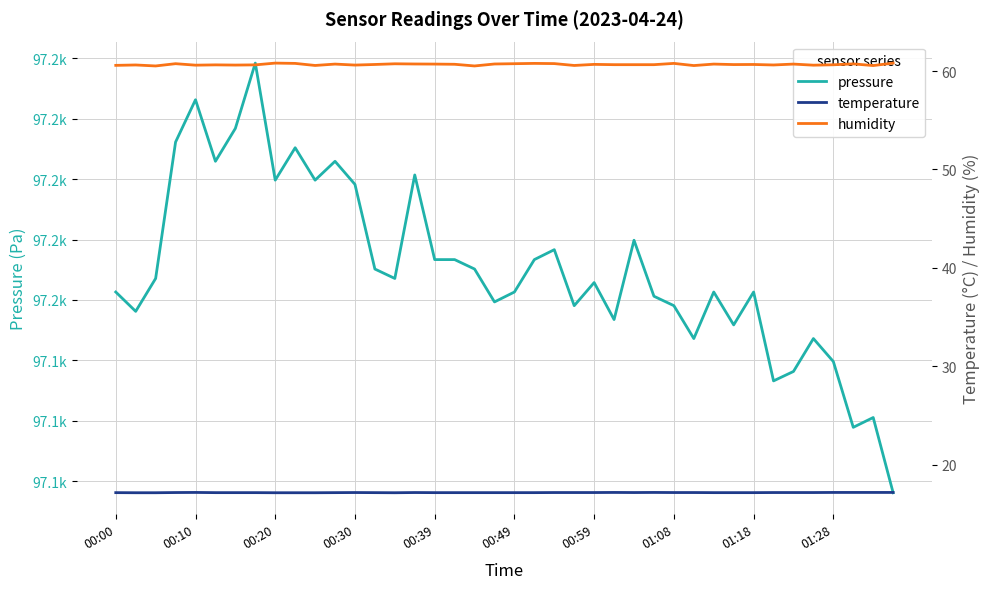

True or false: temperature and pressure cross at least once.

False